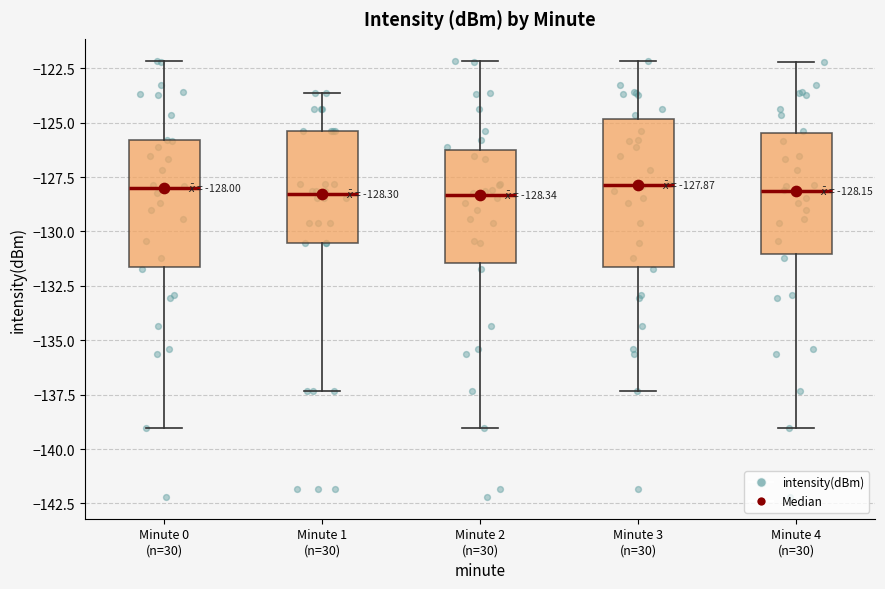

Comparing the boxes themselves (not the whiskers), which one is the tallest?

Minute 3 (n=30)